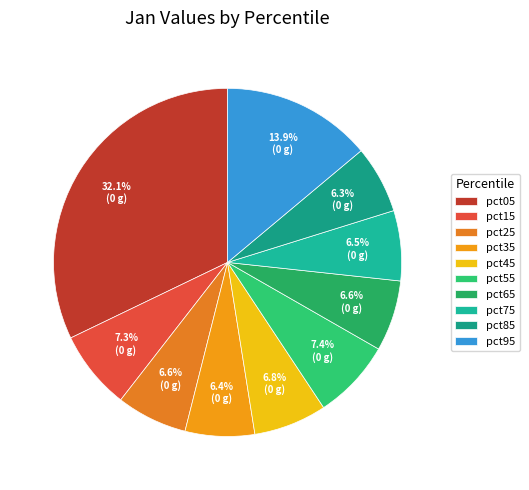

How many segments does this pie chart have?

10